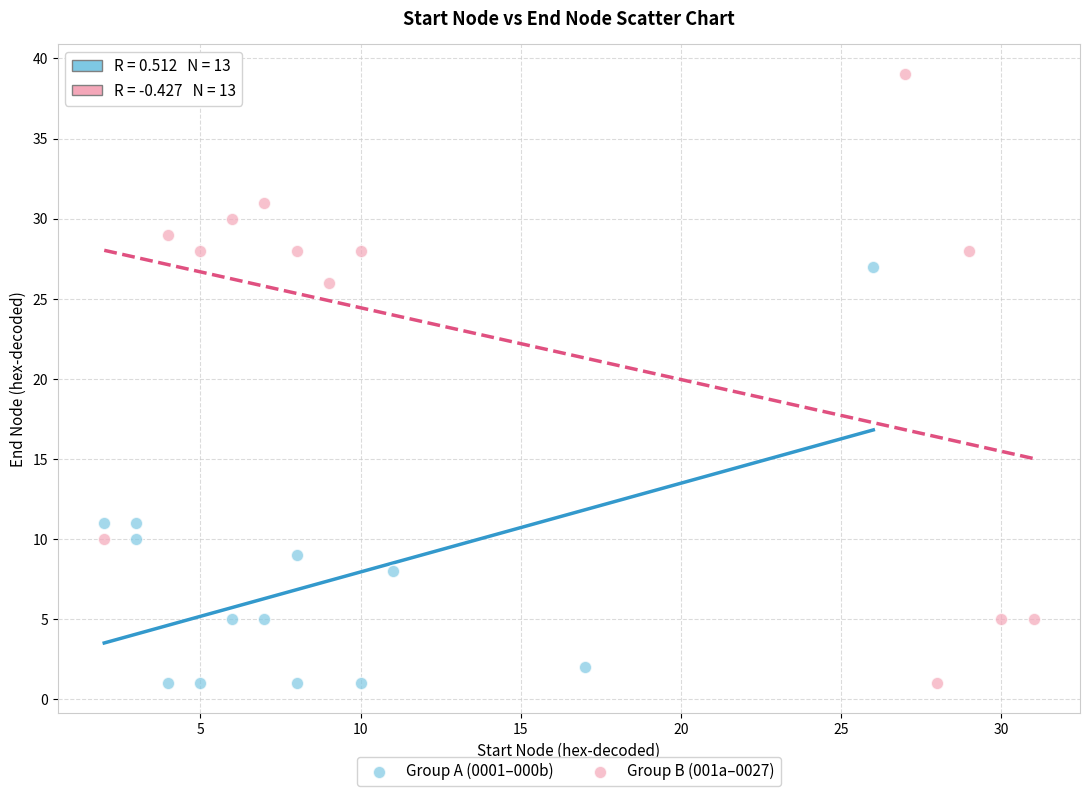

Which series has the largest Y range (max minus min)?

Group B (001a–0027)